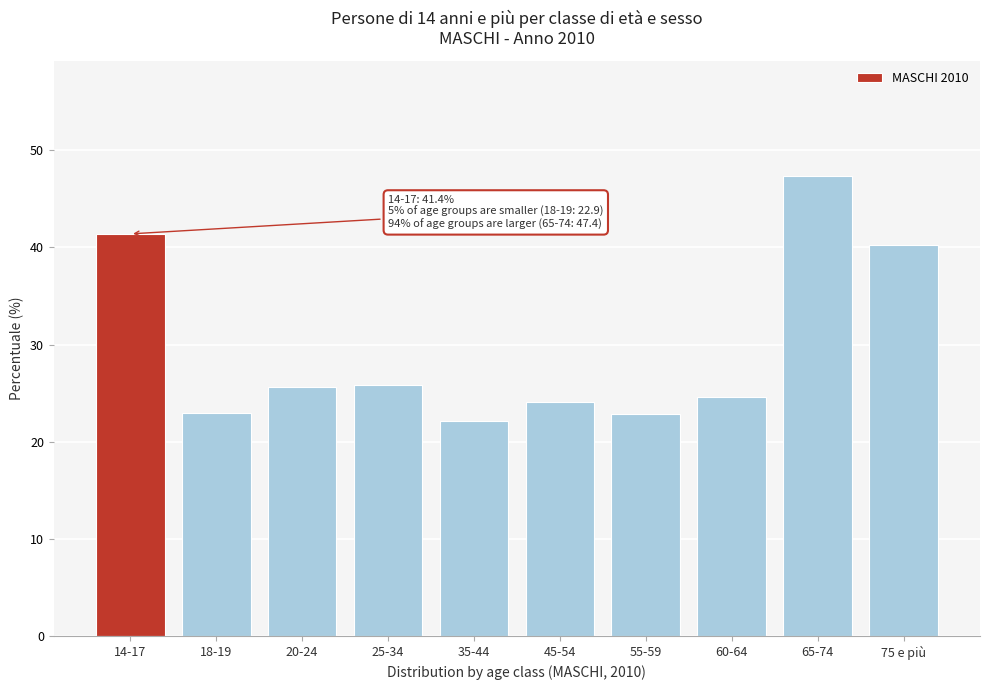

What is the average value?

29.7